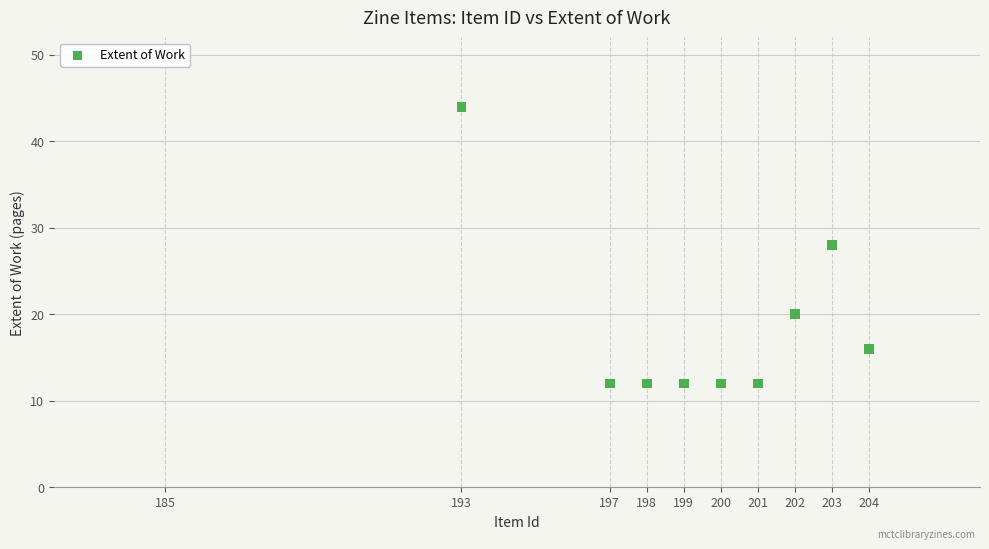

What is the average Y value?

19